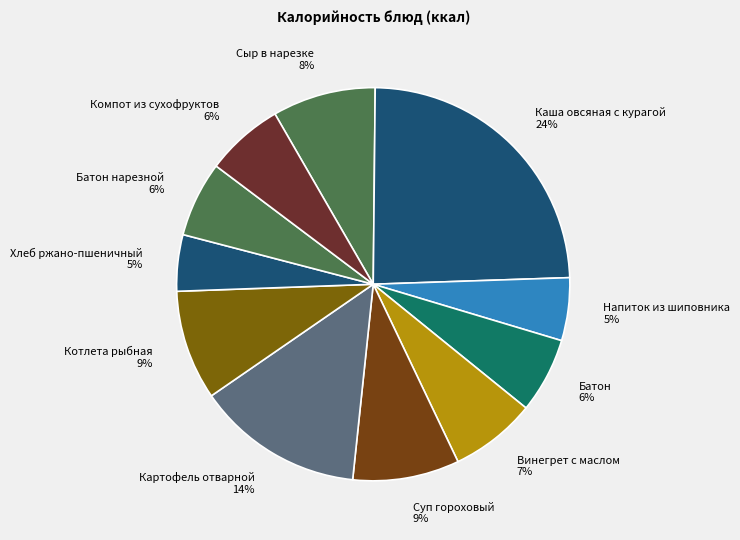

How many slices are in this pie chart?

11